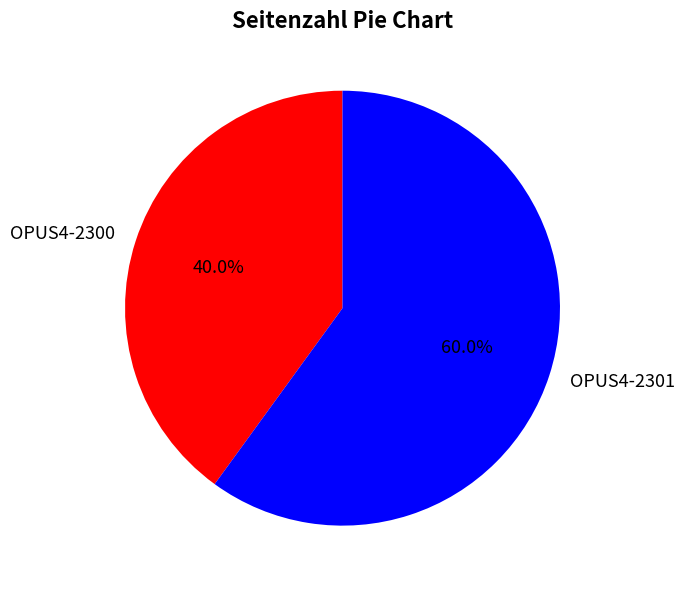

Which slice is the largest?

OPUS4-2301